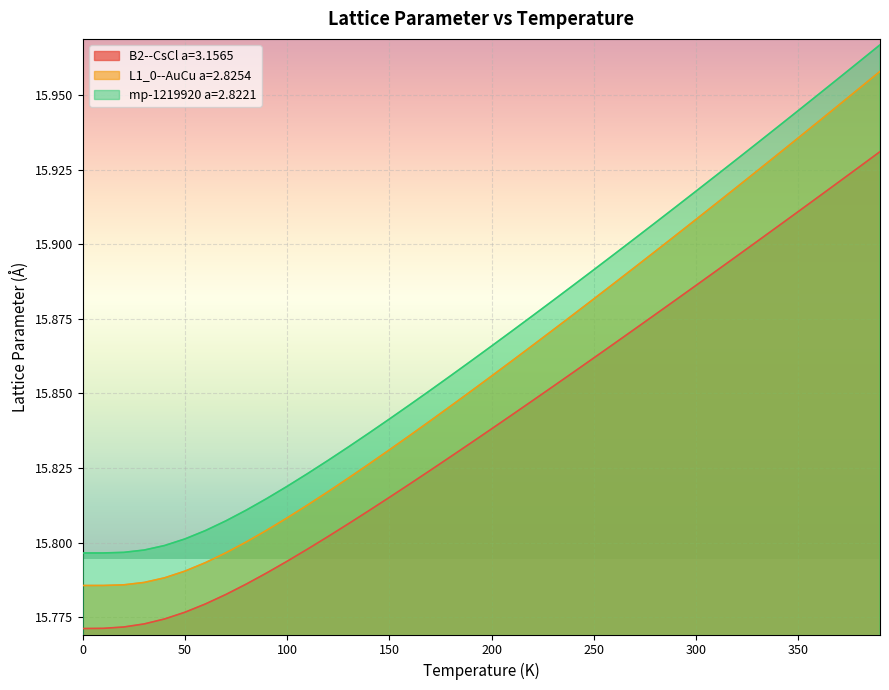

List the series in order of their overall mean, highest first.

mp-1219920 a=2.8221, L1_0--AuCu a=2.8254, B2--CsCl a=3.1565